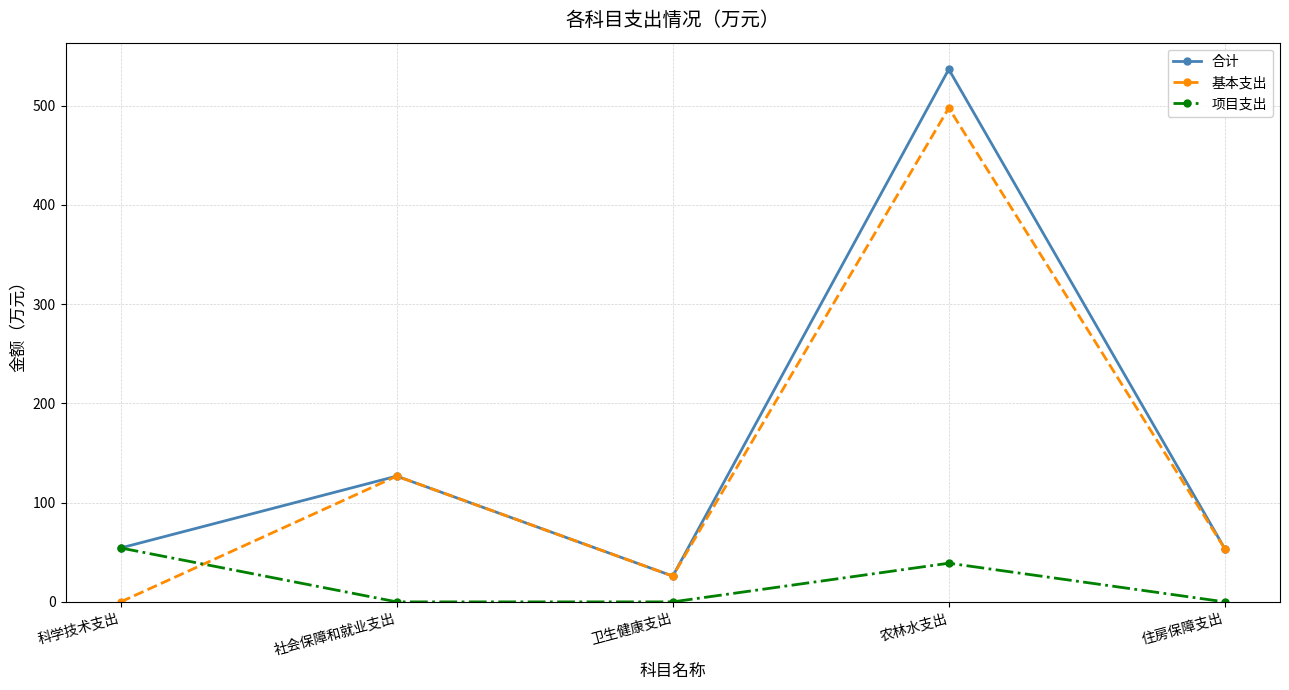

True or false: 基本支出 has more than 0 interior local peaks.

True